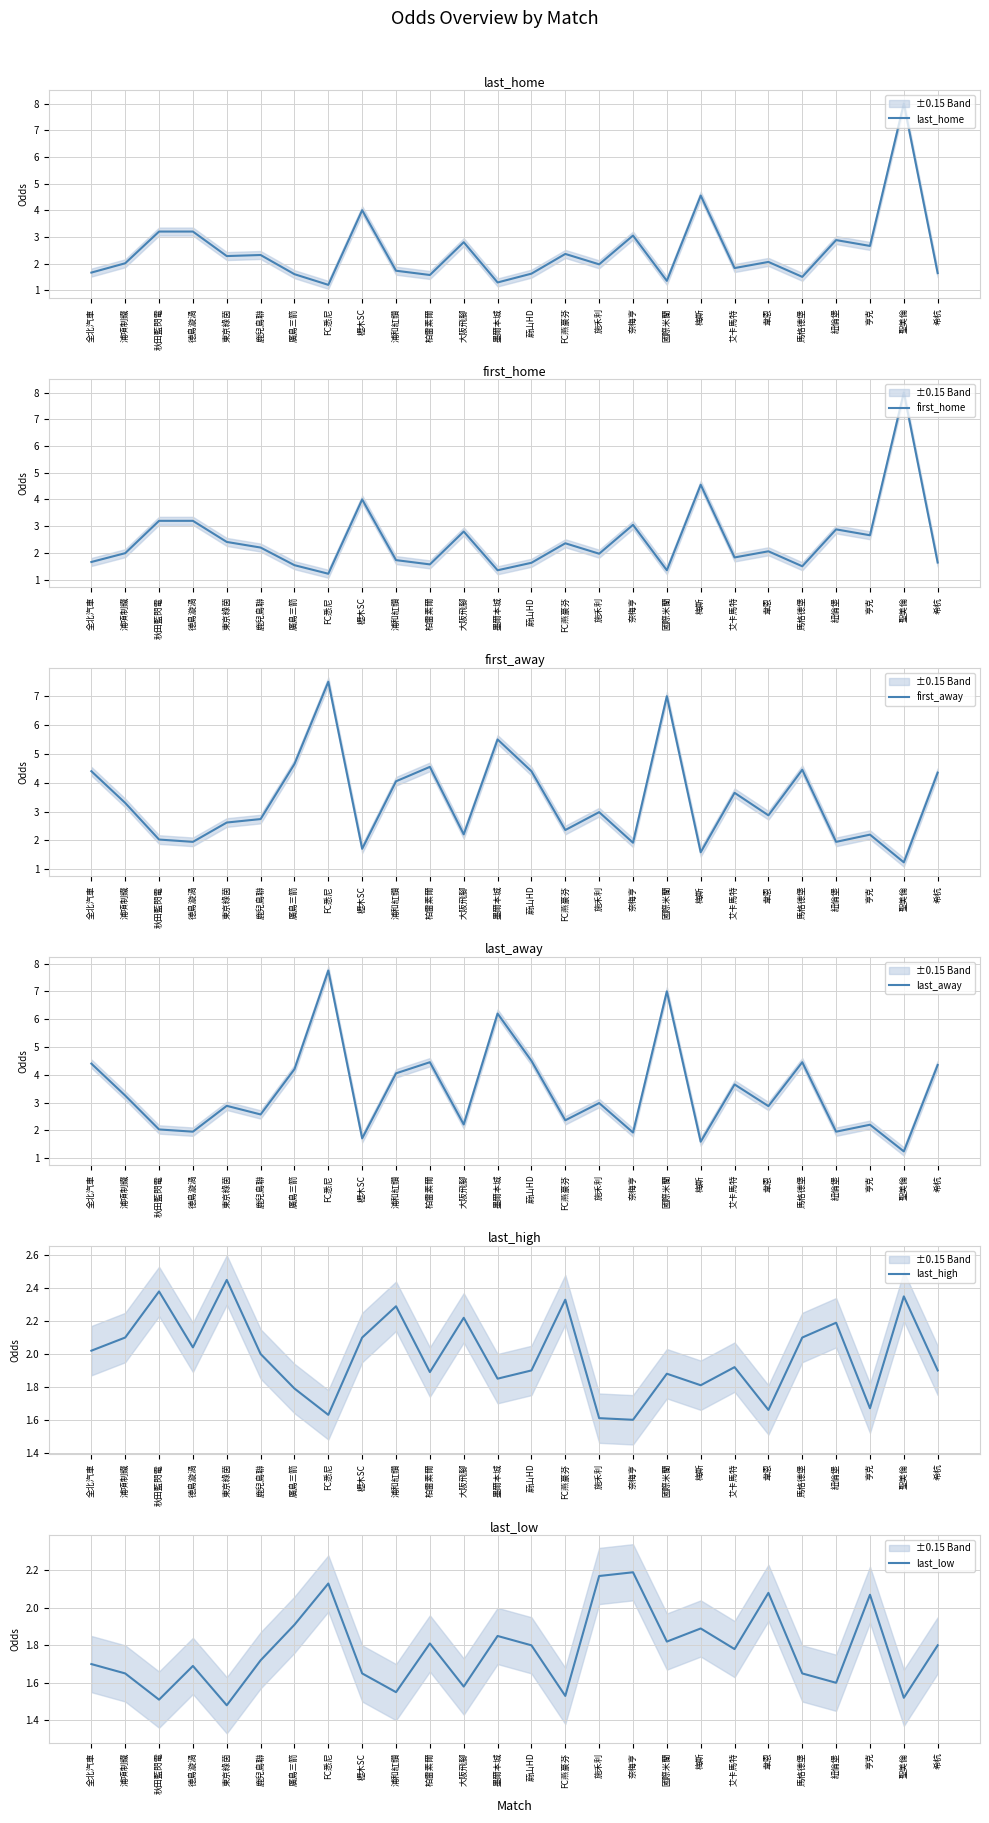

At how many categories does at least one series exceed 1?

26